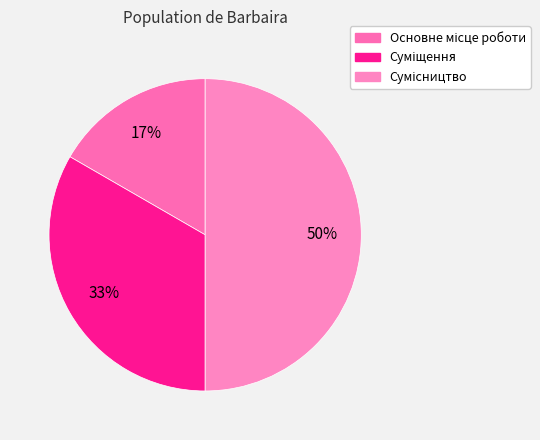

To the nearest percent, what percentage of the pie is Основне місце роботи?

17%